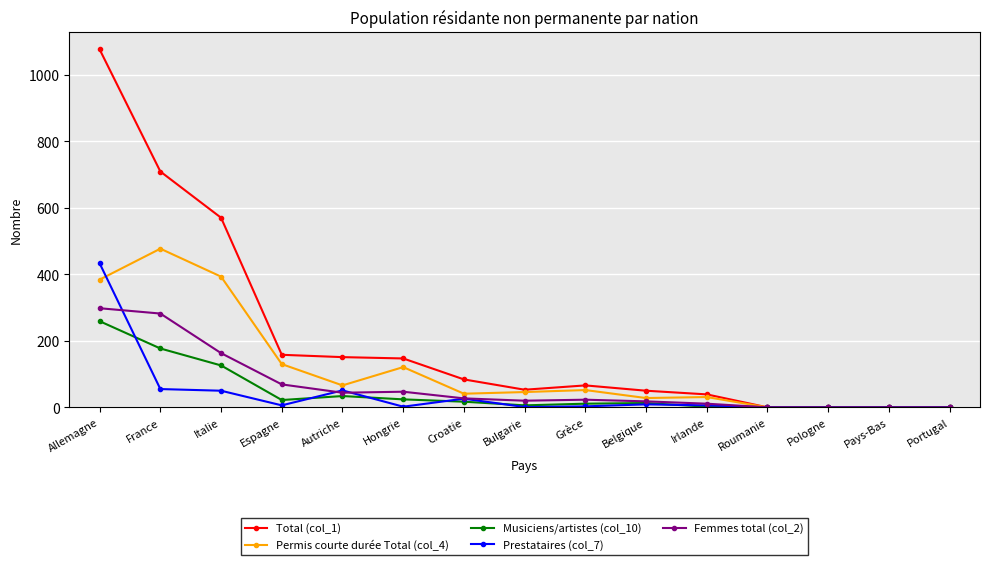

Is it true that Permis courte durée Total (col_4) equals -290 at Portugal?

False